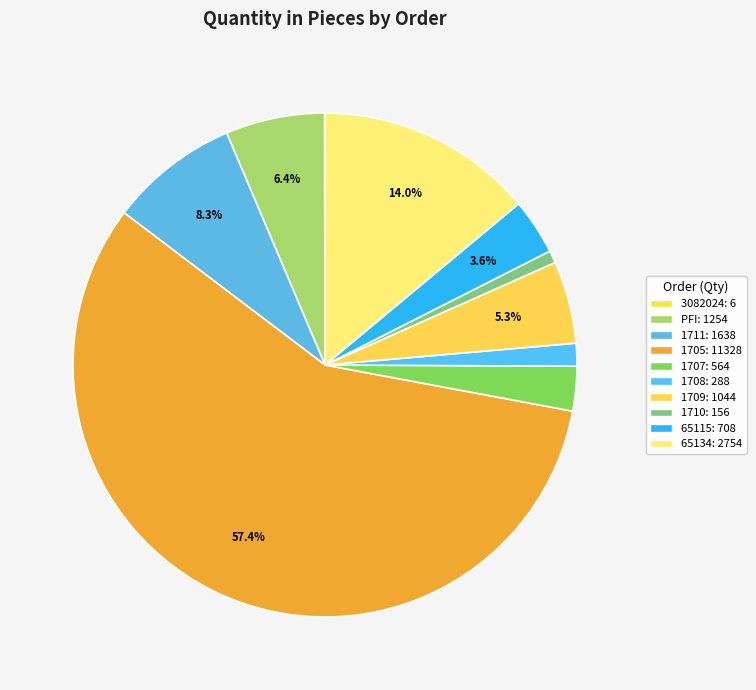

What is the smallest slice in the pie chart?

3082024